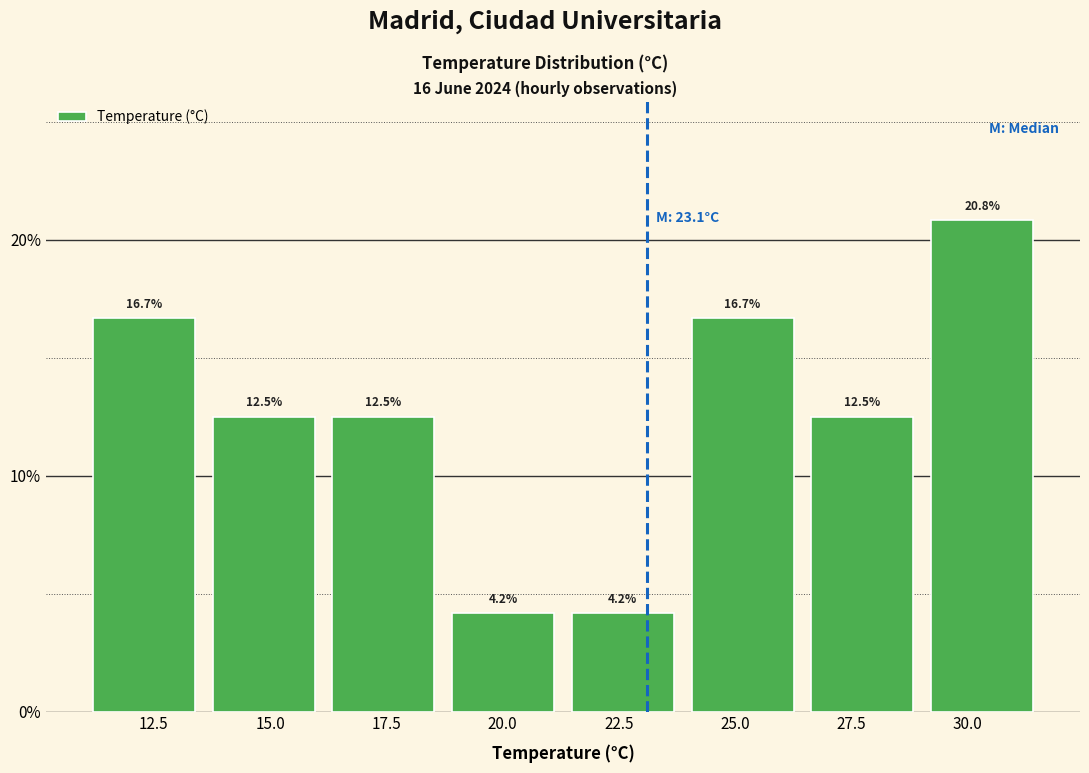

Reading left to right, list every bar in this chart as the range it spans on the x-axis followed by its height. The bar edges are not printed on the chart, so give them approximately, as read against the axis.

11.0 to 13.5: 16.7
13.5 to 16.0: 12.5
16.0 to 18.5: 12.5
18.5 to 21.5: 4.2
21.5 to 24.0: 4.2
24.0 to 26.5: 16.7
26.5 to 29.0: 12.5
29.0 to 31.5: 20.8